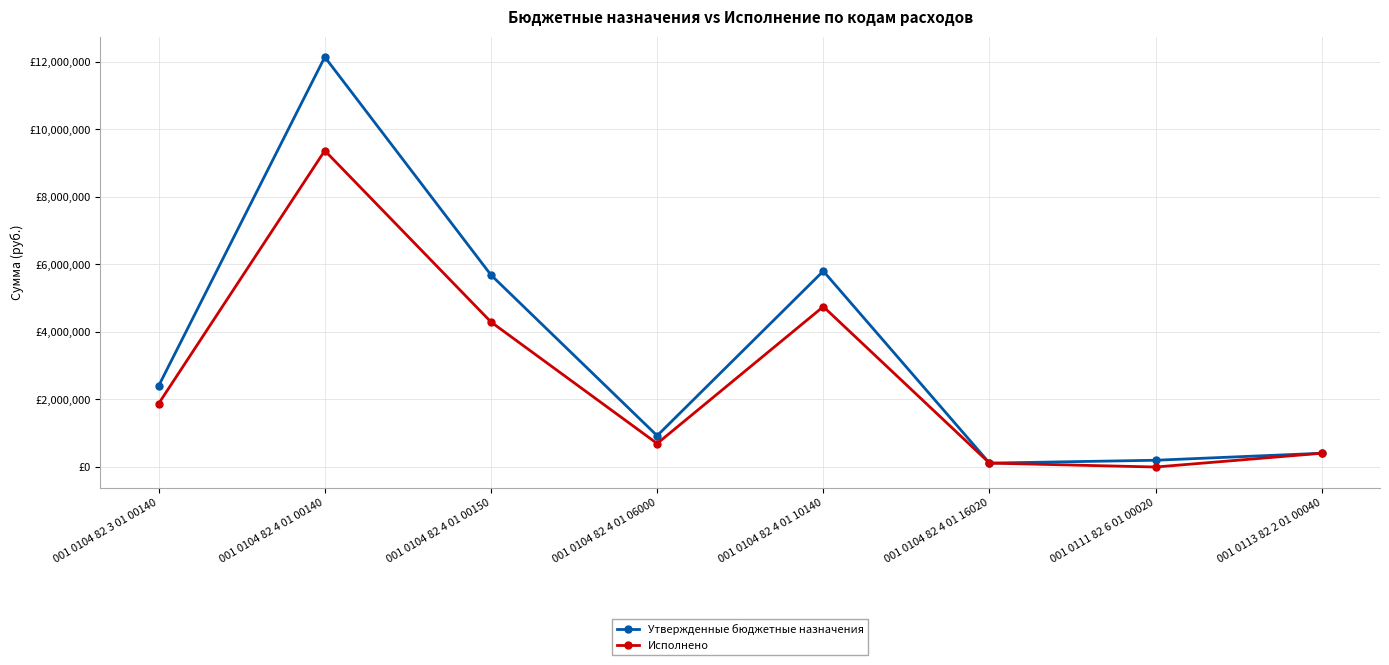

What are all the series names shown in the legend?

Утвержденные бюджетные назначения, Исполнено